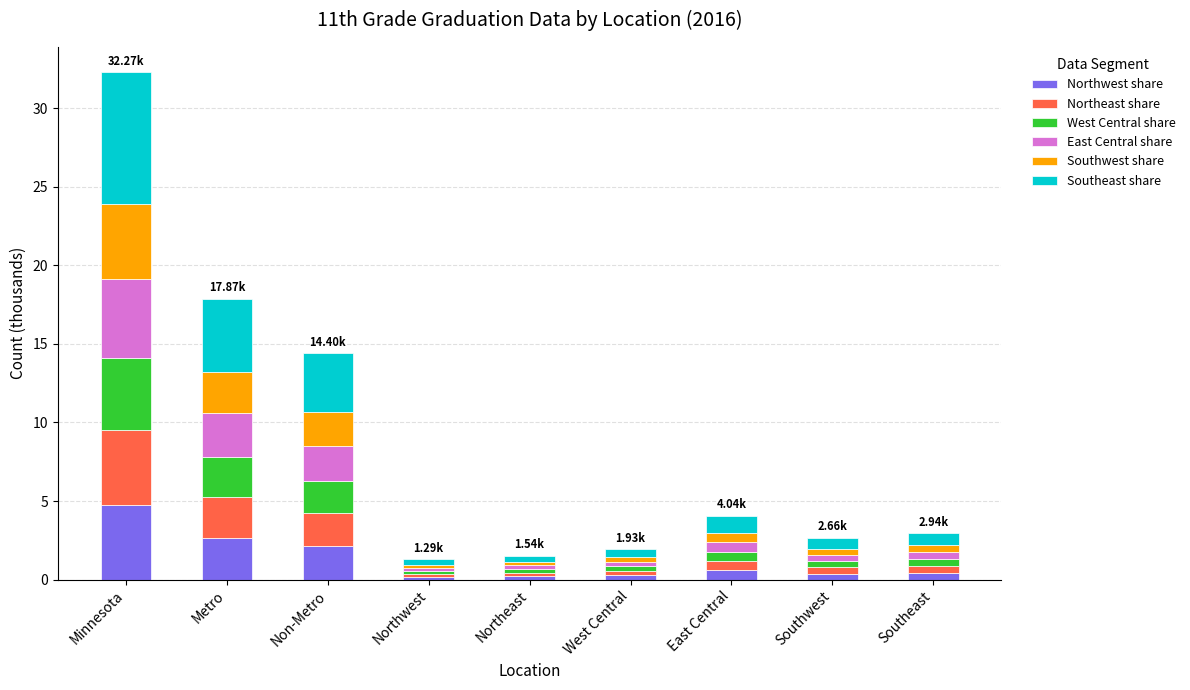

Which category has the highest value in the Northwest share series?

Minnesota